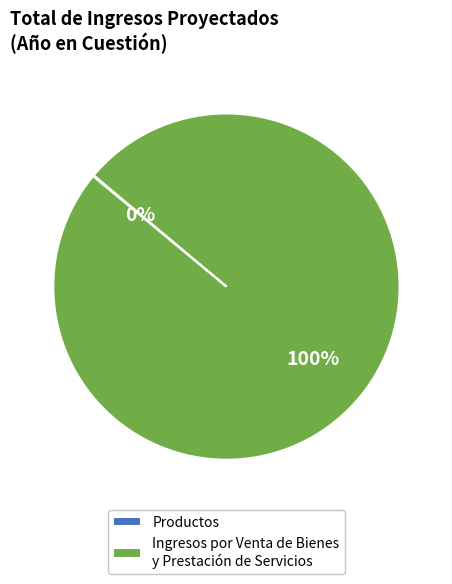

True or false: Ingresos por Venta de Bienes y Prestación de Servicios accounts for 100% of the total.

True